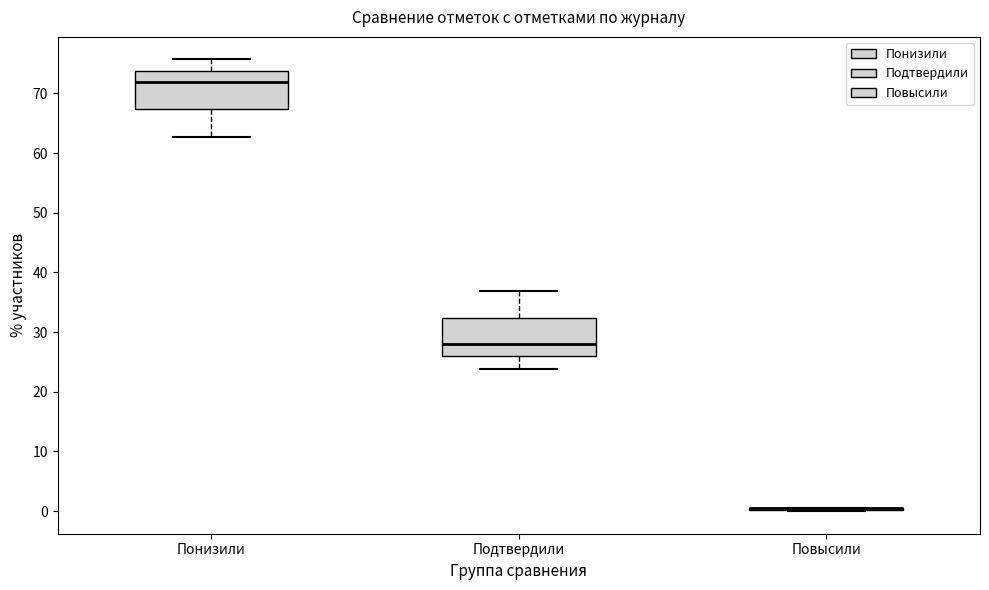

Reading left to right, read every box against the y-axis: the position of its median line, the range the box covers, and the ends of its whiskers. The values are not printed on the chart, so give them approximately, as read against the axis.

Понизили: median 72, box 67 to 74, whiskers 63 to 76
Подтвердили: median 28, box 26 to 32, whiskers 24 to 37
Повысили: box collapsed to a line at 1, whiskers 0 to 1